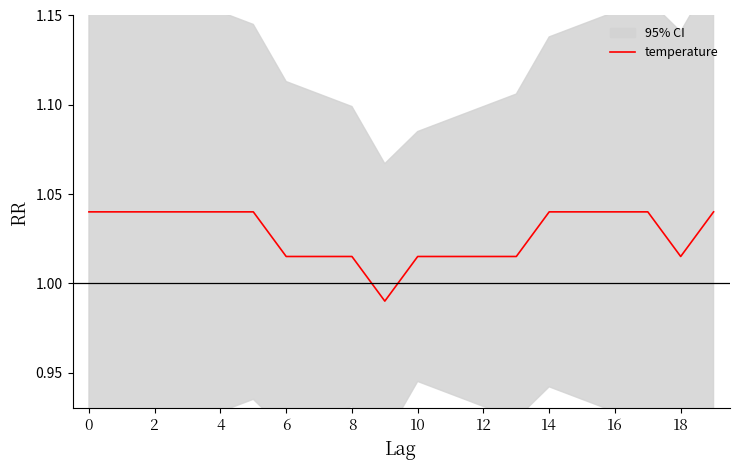

True or false: temperature has a value of 1.7 at 6.

False